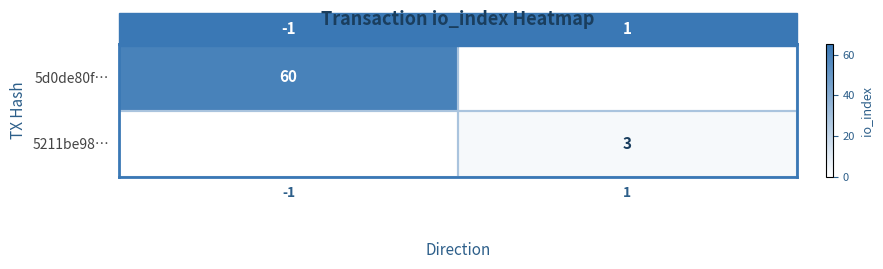

The value of 5211be98… at 1 is 3. True or false?

True